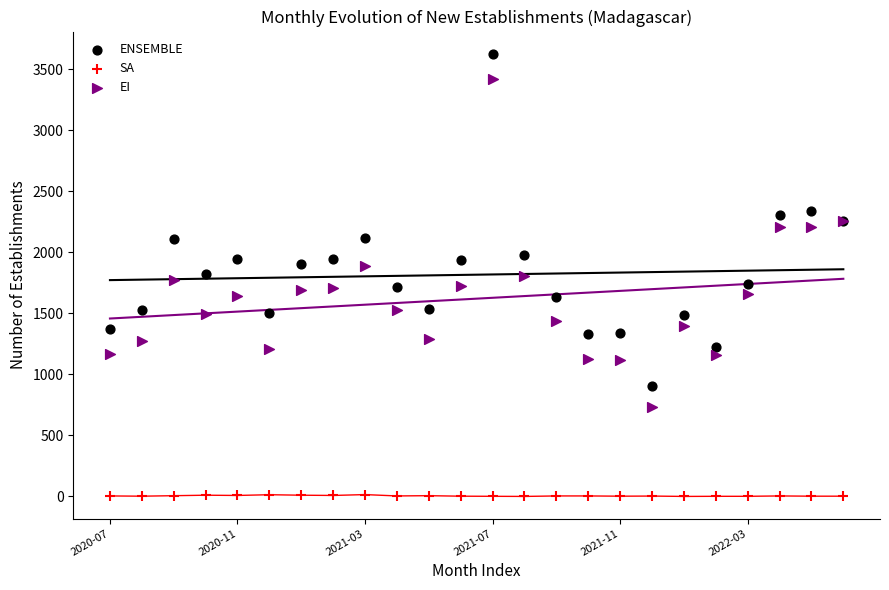

What are all the series names shown in the legend?

ENSEMBLE, SA, EI